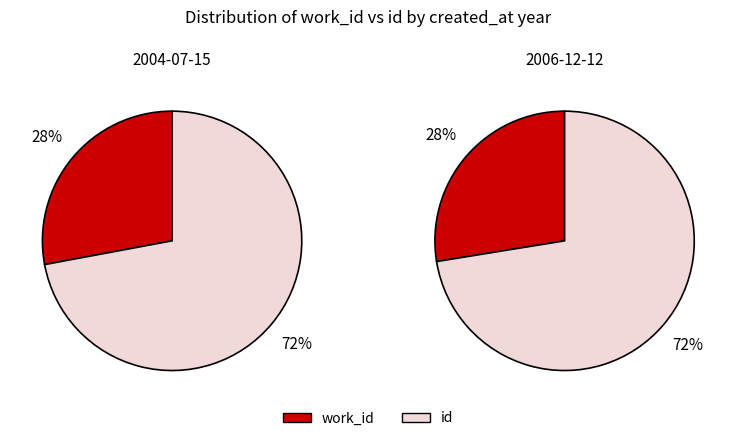

Which has a higher value, work_id or id?

id